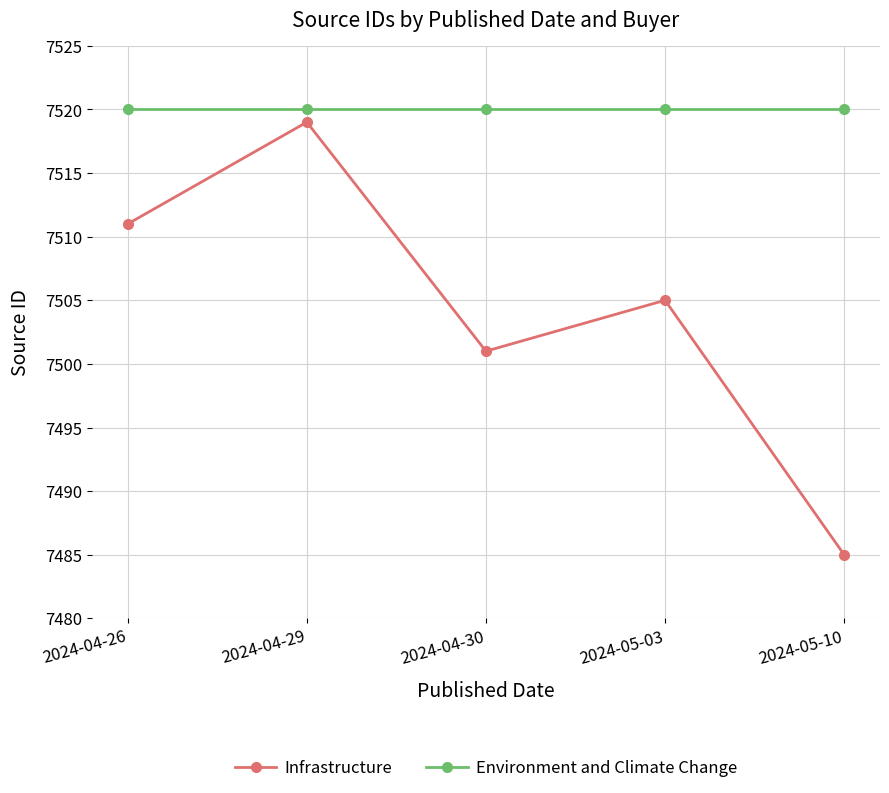

True or false: Infrastructure and Environment and Climate Change cross at least once.

False